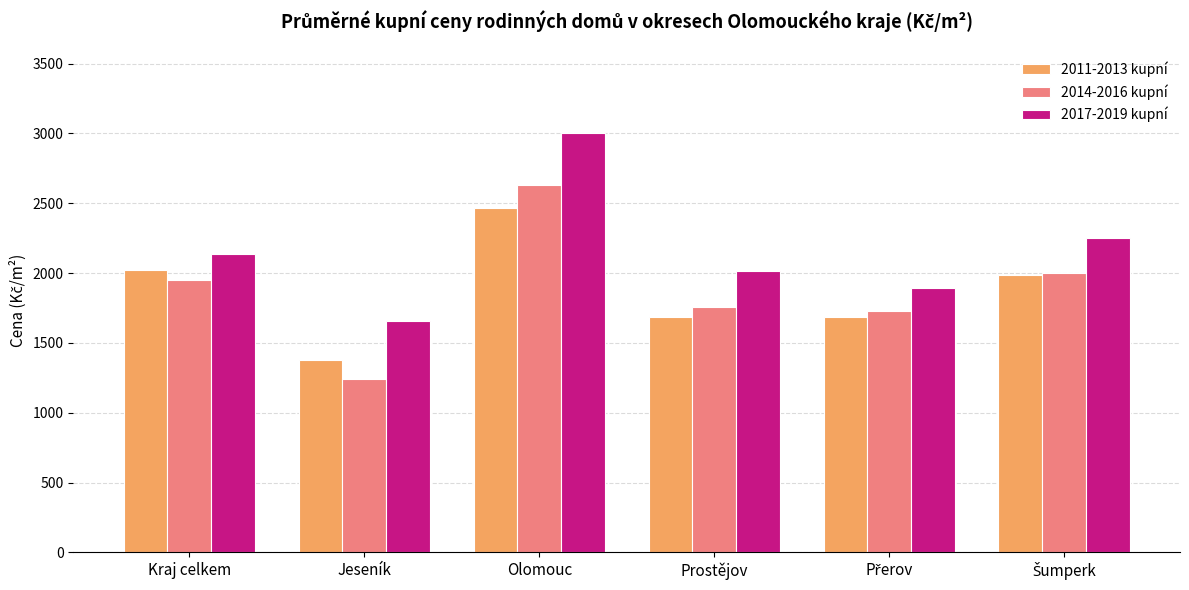

What is the difference between the maximum and minimum values in the 2011-2013 kupní series?

1092